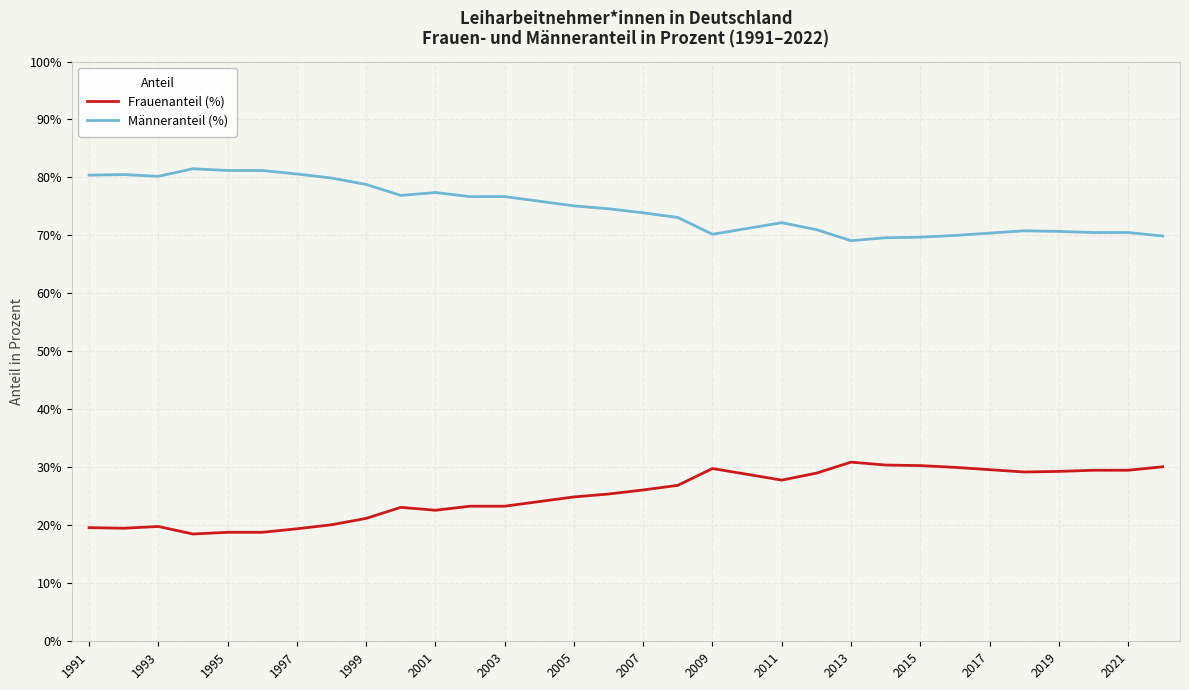

What is the difference between the maximum and minimum values in the Frauenanteil (%) series?

12.4